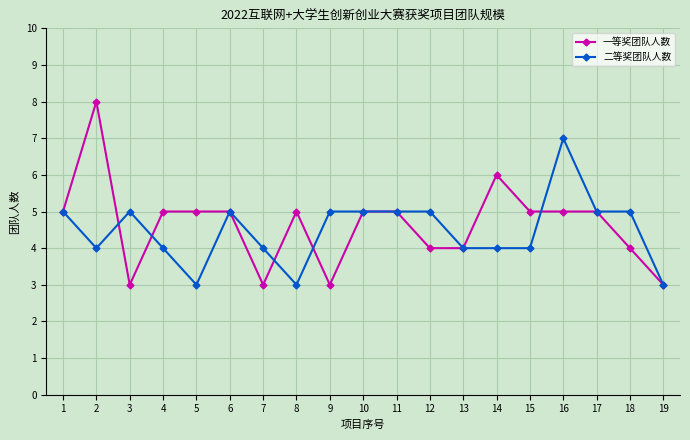

True or false: 一等奖团队人数 has more than 0 interior local peaks.

True